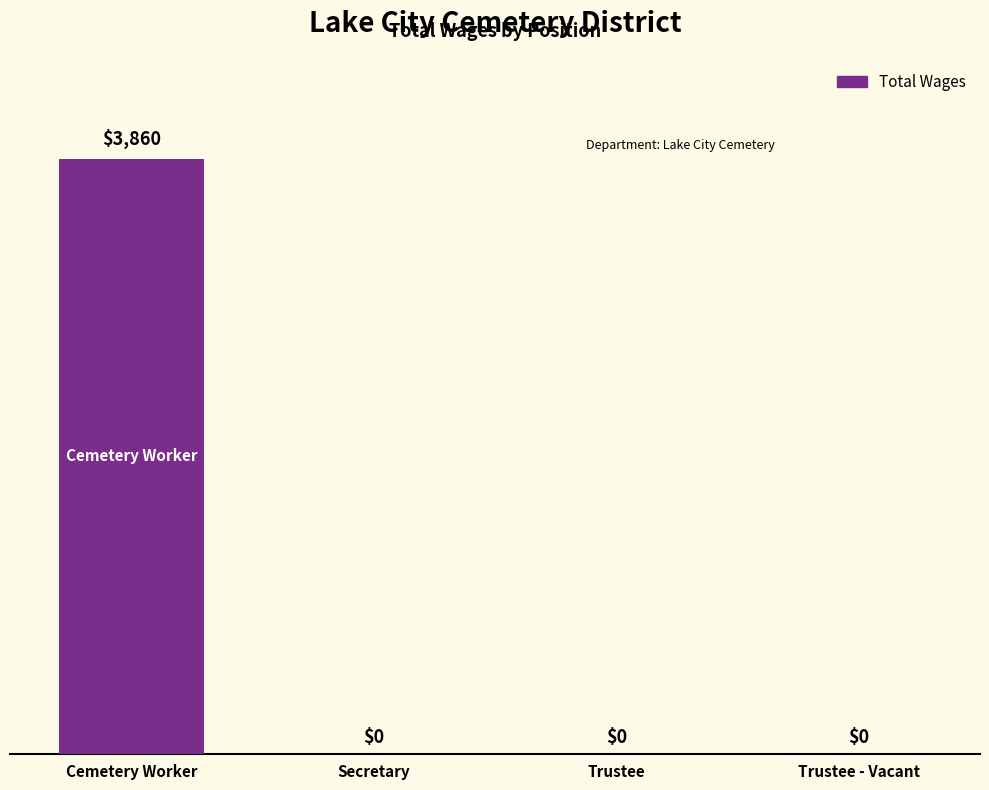

Reading left to right, extract all data points from this chart.

Cemetery Worker=3860	Secretary=0	Trustee=0	Trustee - Vacant=0